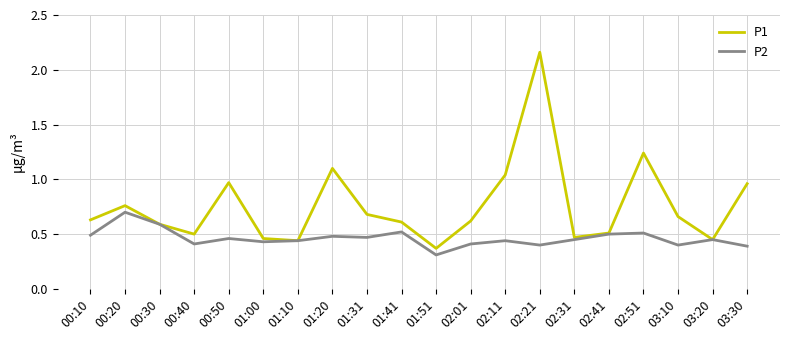

How many distinct data groups are displayed?

2